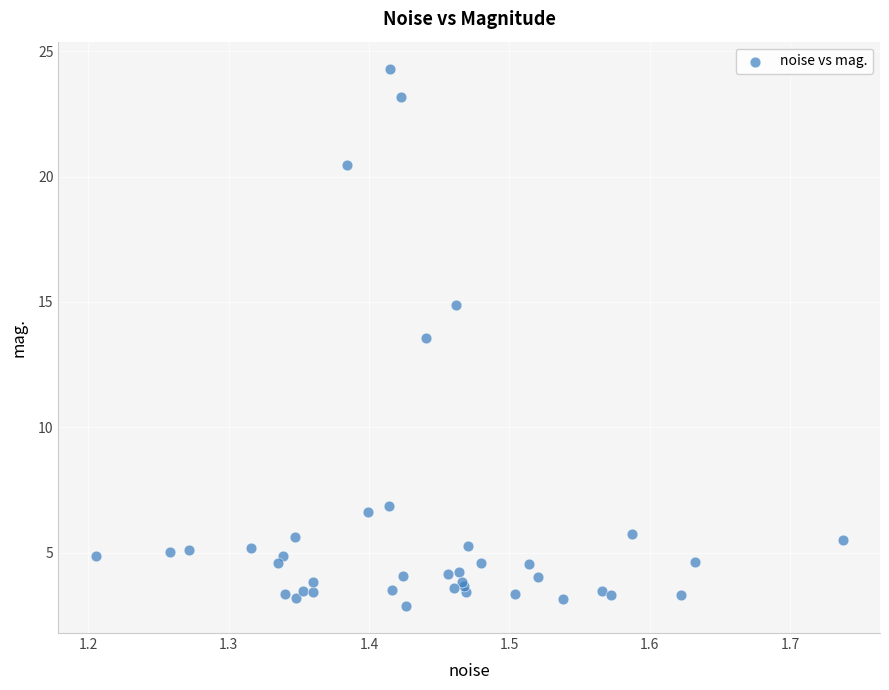

What Y value in the scatter plot is closest to 13?

13.6